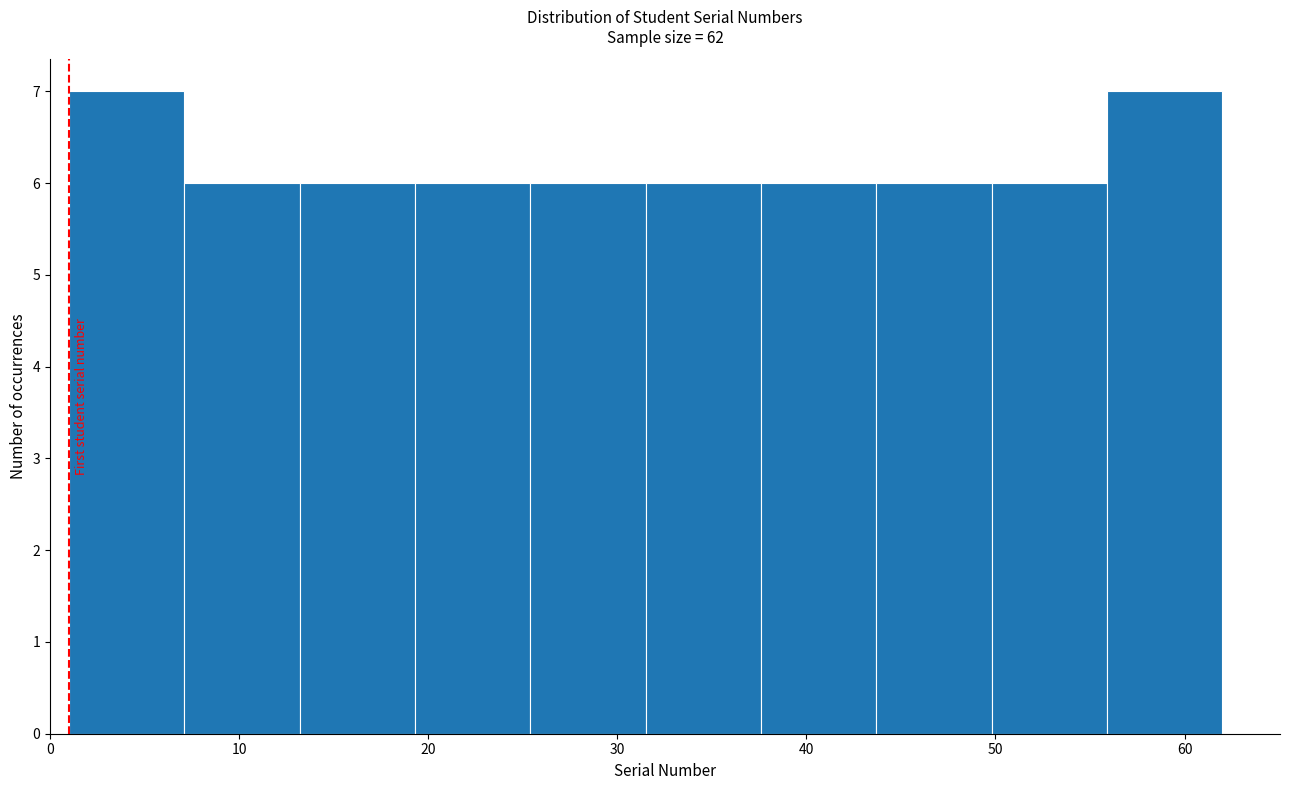

How tall is the bar that spans 31.5 to 37.6 on the x-axis? Neither the bar edges nor the heights are printed on the chart, so give them approximately, as read against the axes.

6